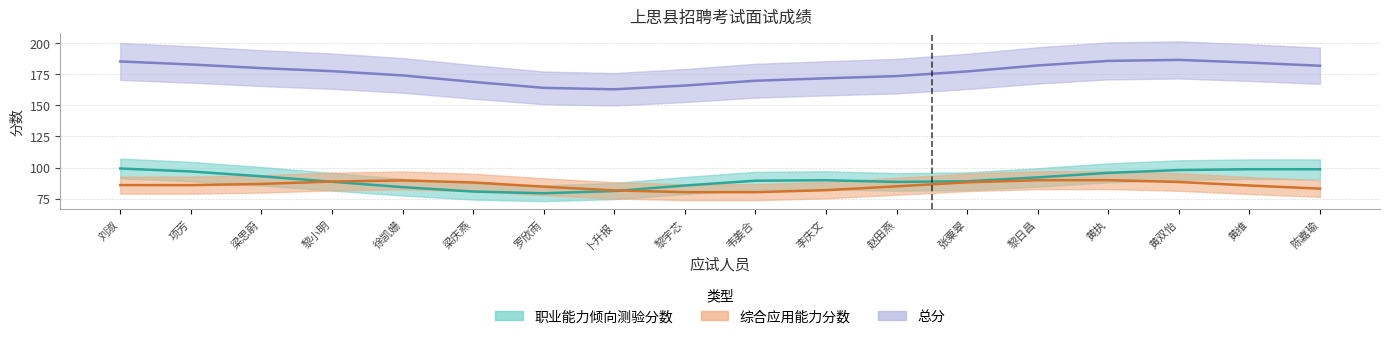

What is the lowest value of the 职业能力倾向测验分数 series?

73.0